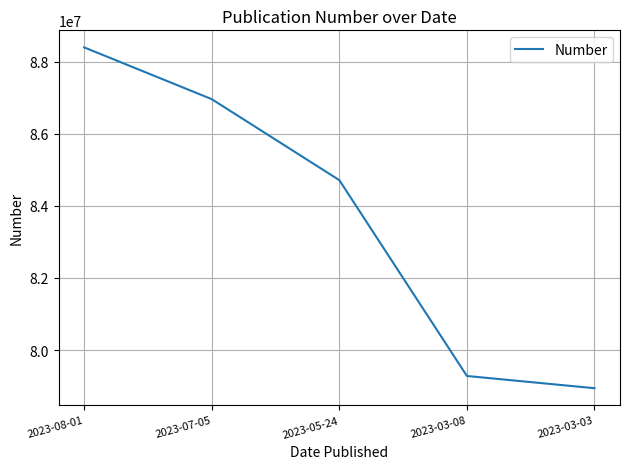

Rank the categories by value from highest to lowest.

2023-08-01, 2023-07-05, 2023-05-24, 2023-03-08, 2023-03-03